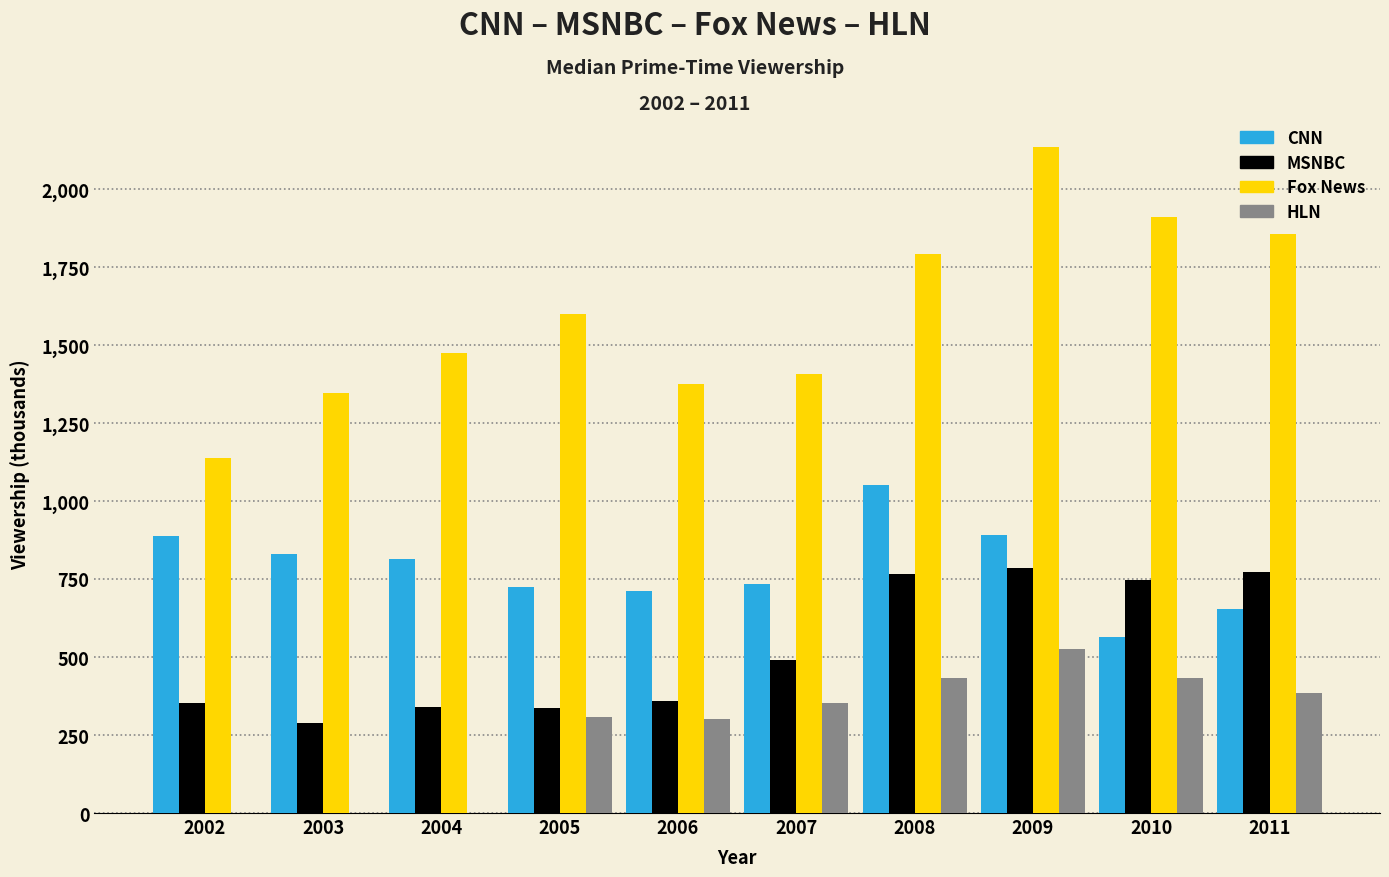

What is the sum of the MSNBC values at 2006 and 2011?

1133.5